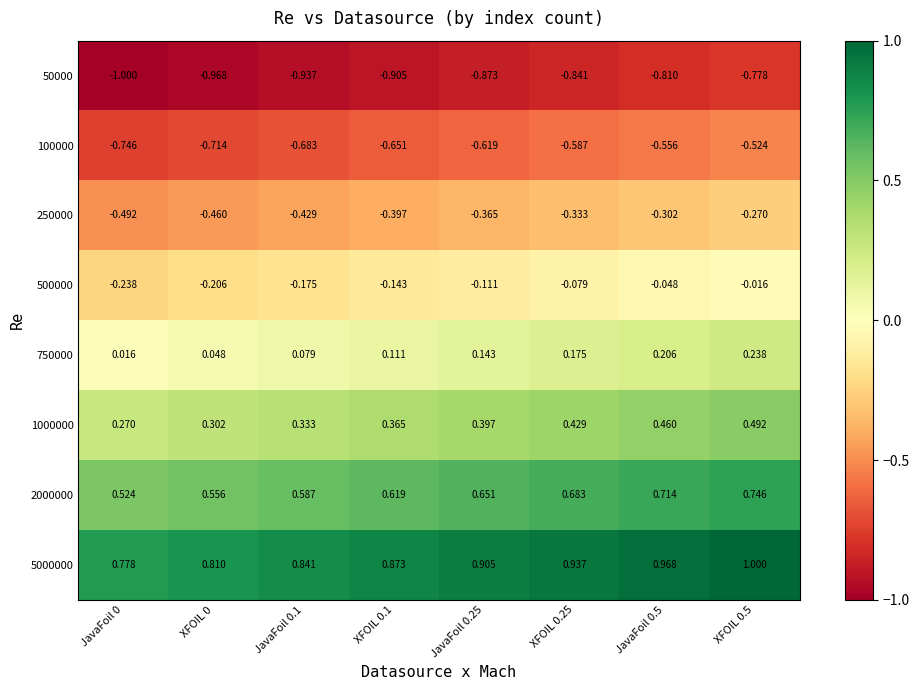

Is the value of 750000 at JavaFoil 0.5 greater than the value of 50000 at XFOIL 0.5?

Yes